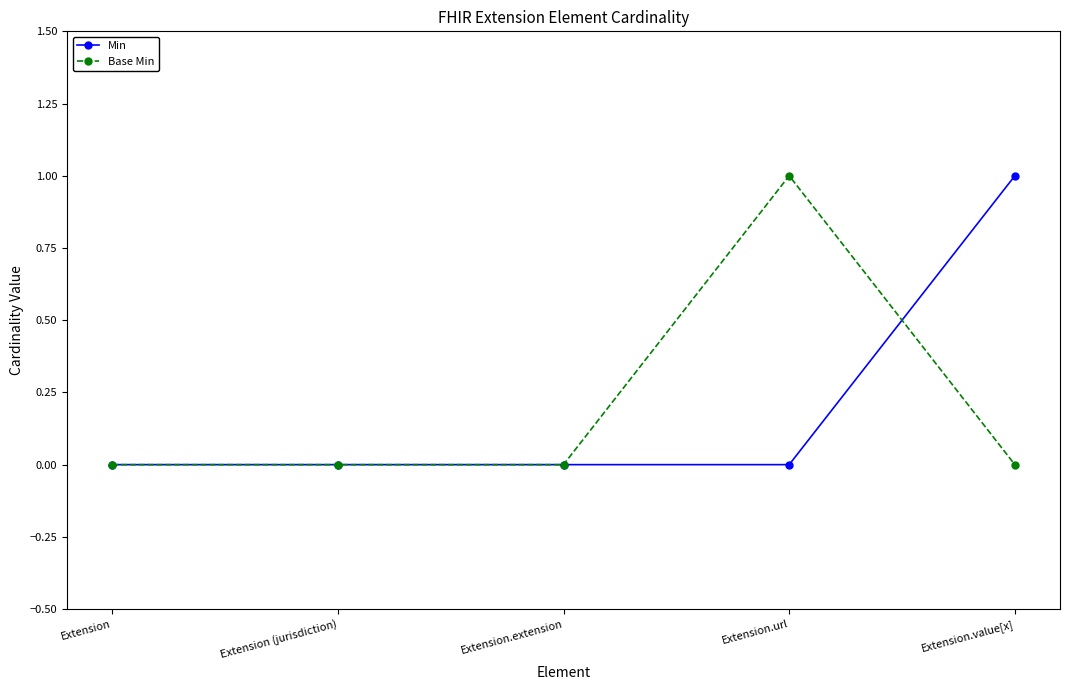

True or false: Min and Base Min cross at least once.

True